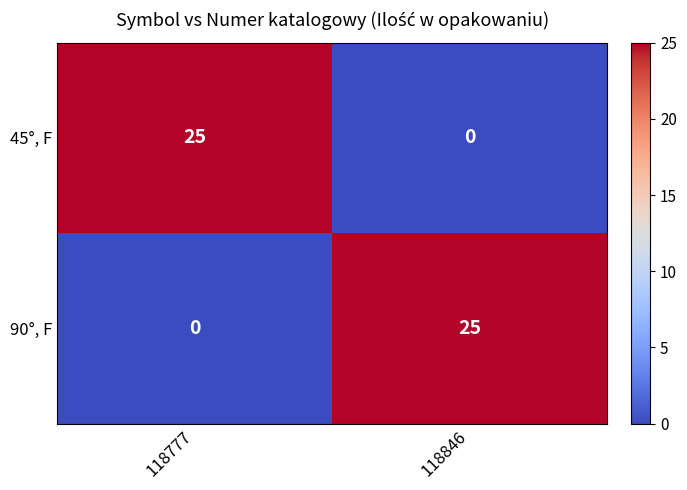

What is the maximum value shown in the chart?

25